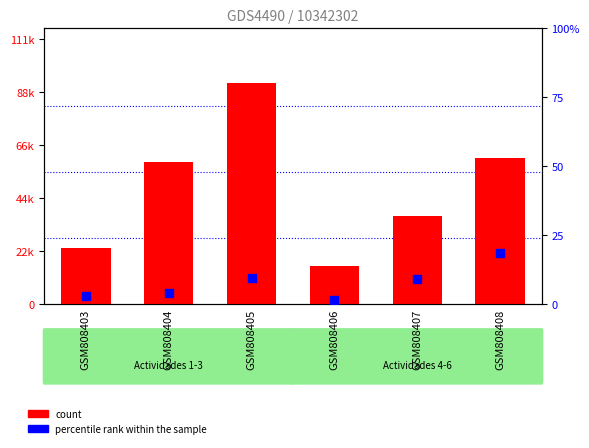

Is the value of count at GSM808407 greater than the value of percentile rank within the sample at GSM808405?

Yes